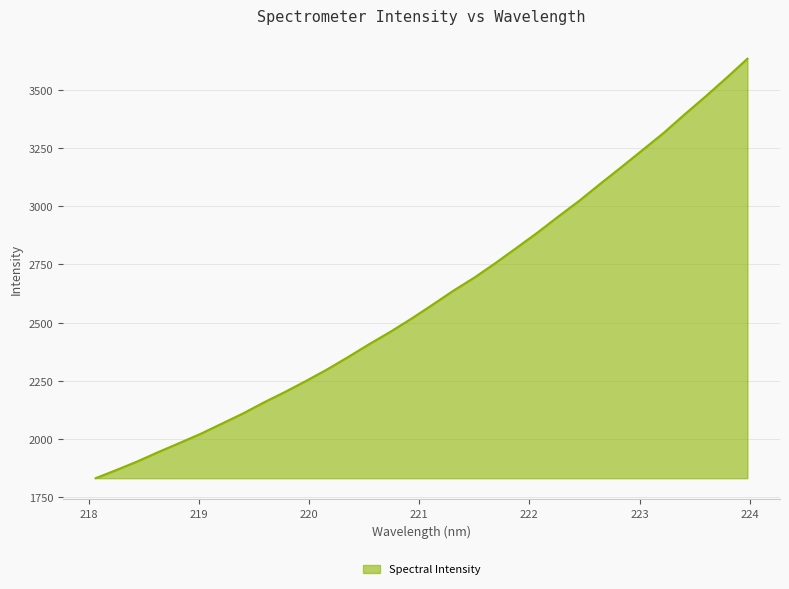

How many lines are shown in the chart?

1